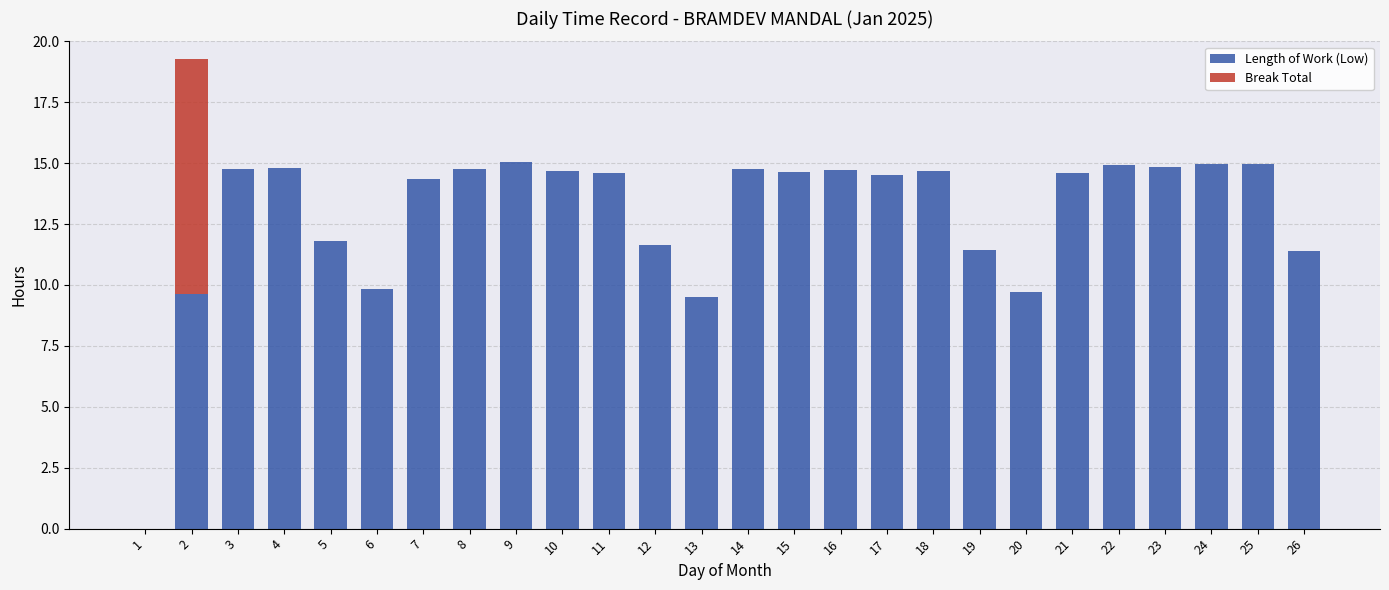

What is the maximum value for Length of Work (Low)?

15.0